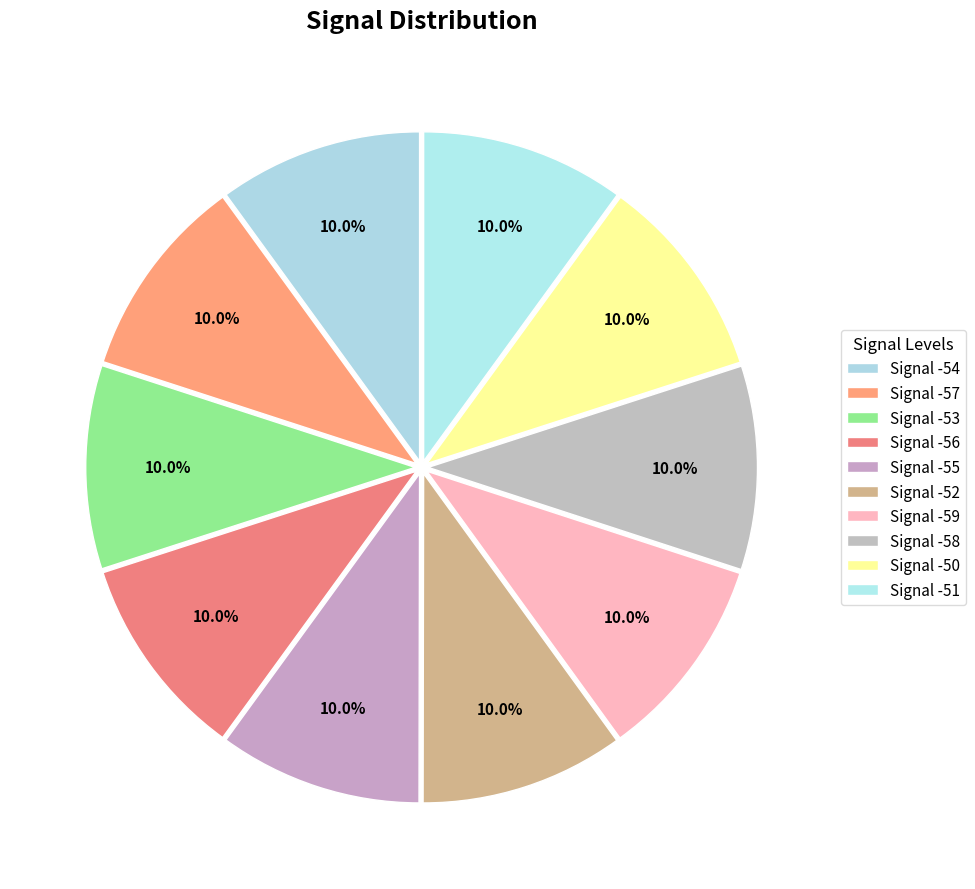

To the nearest percent, what is the average slice percentage?

10%